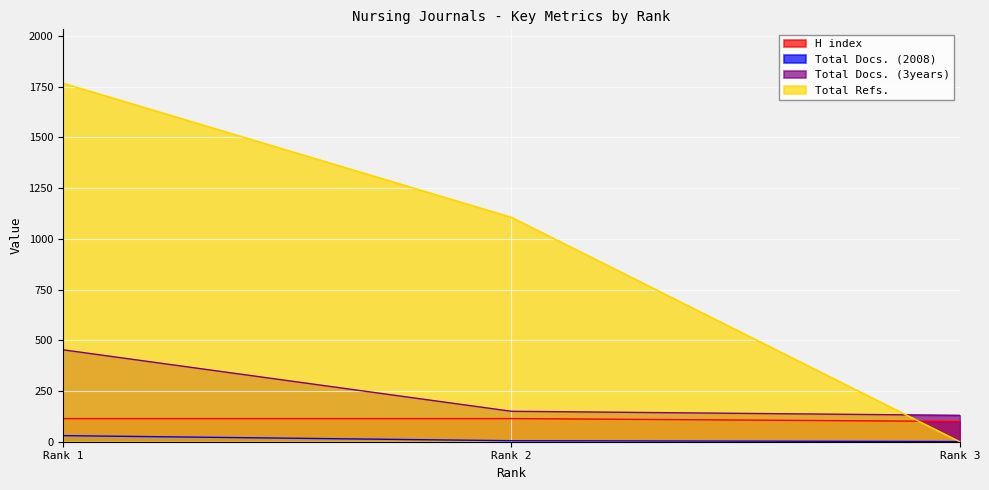

What is the average value of the H index series?

109